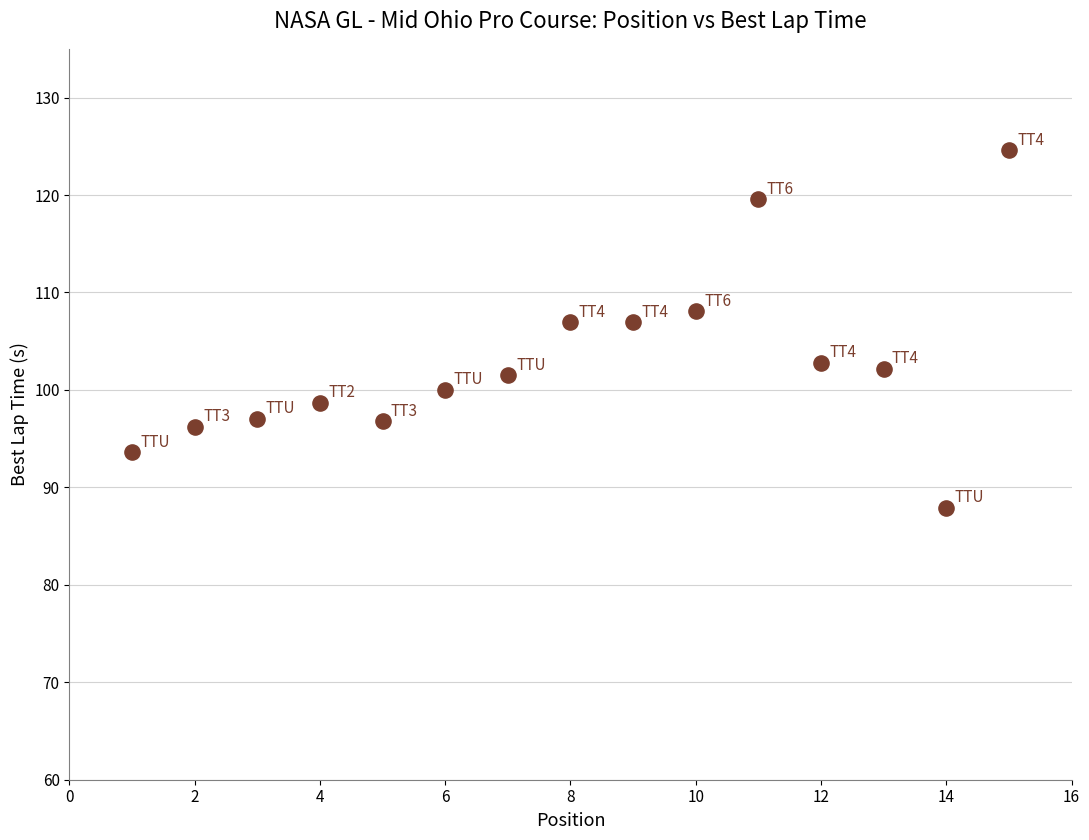

What is the range of Y values (max minus min)?

36.7